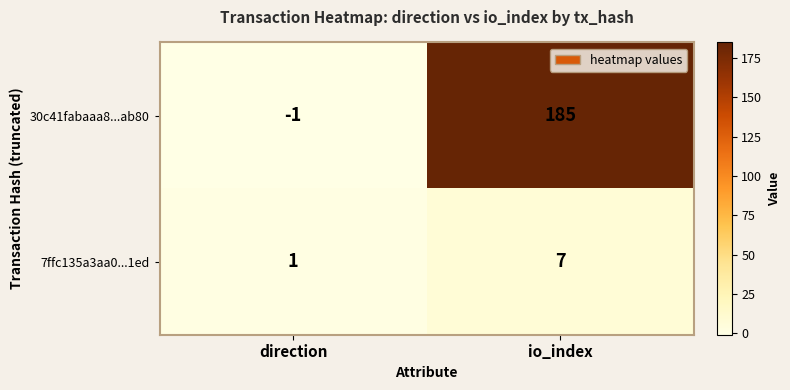

Reading right to left, list all the values displayed in this chart.

30c41fabaaa8...ab80: 185	-1
7ffc135a3aa0...1ed: 7	1